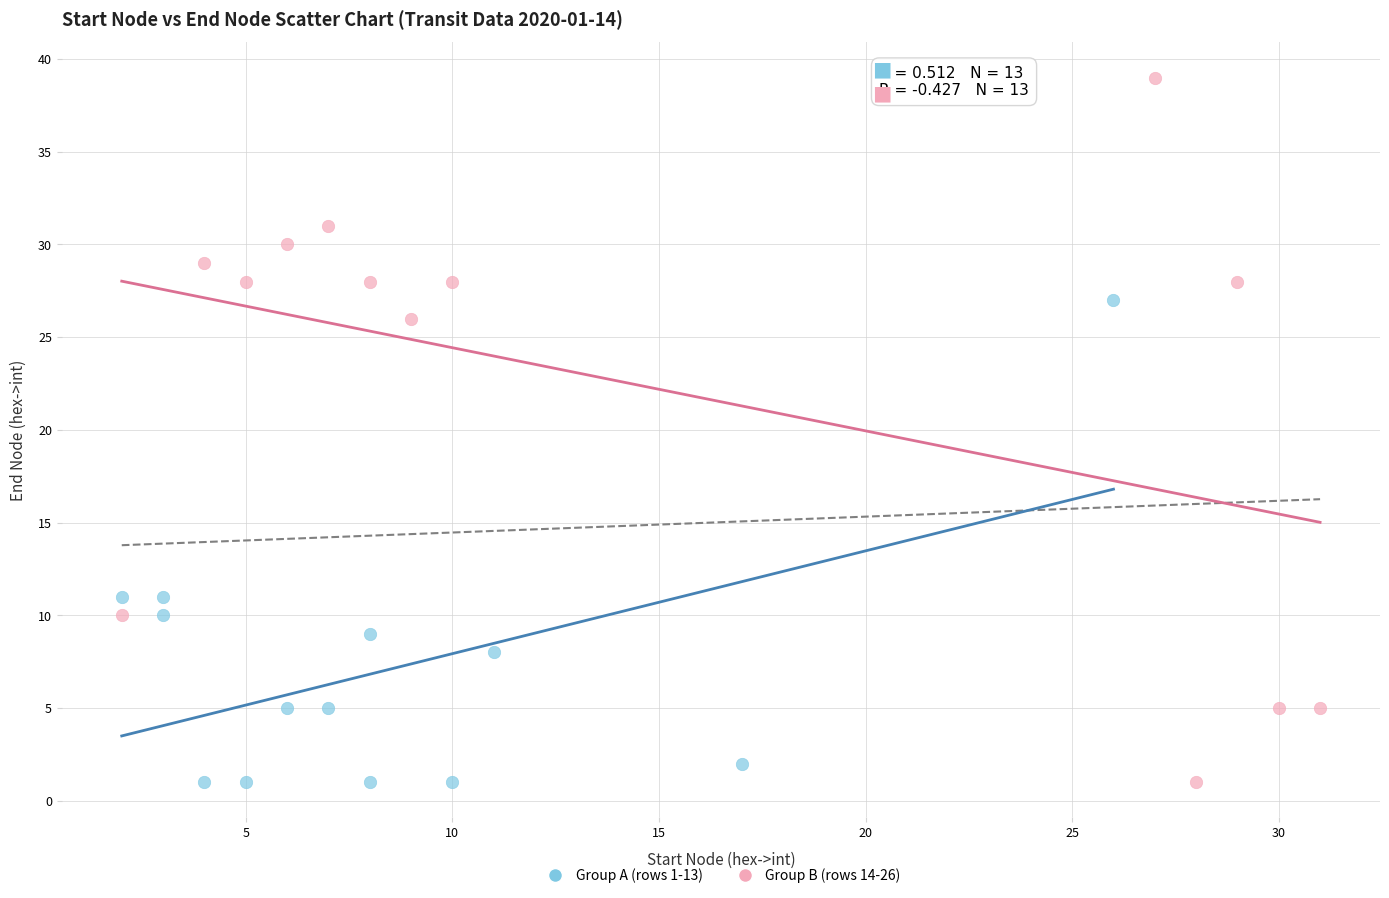

Which series reaches the maximum Y coordinate?

Group B (rows 14-26)